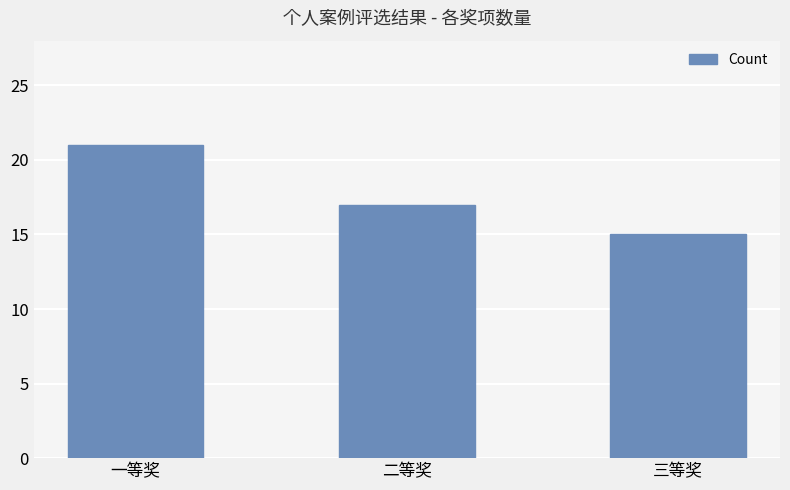

What is the label of the 2nd bar from the right?

二等奖